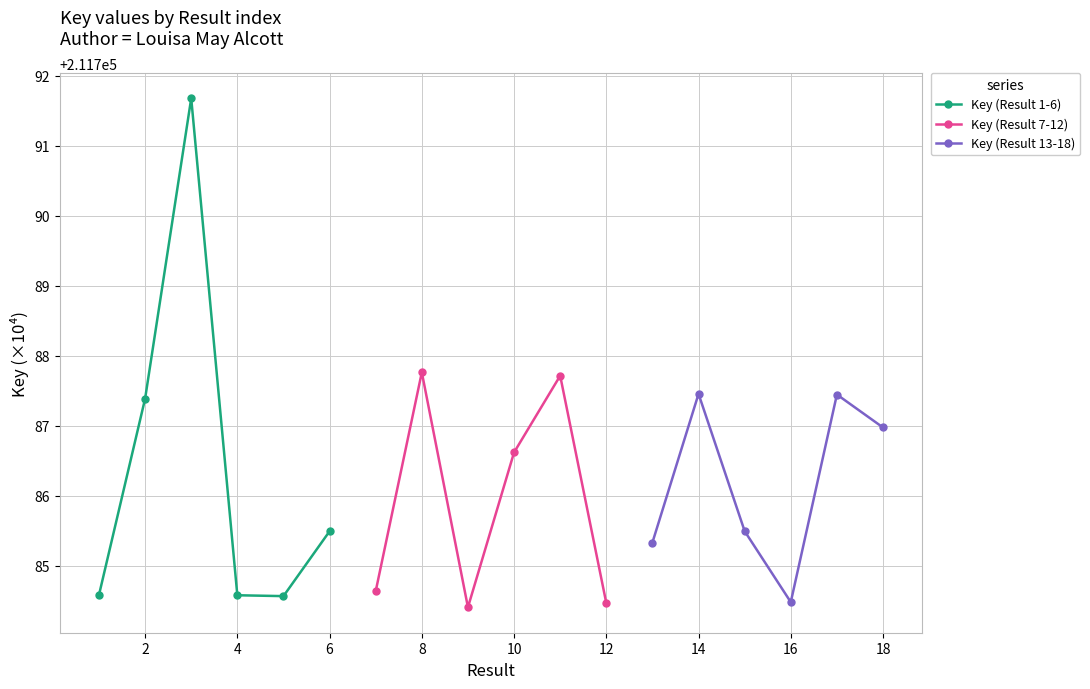

How many times do Key (Result 1-6) and Key (Result 13-18) cross each other?

2